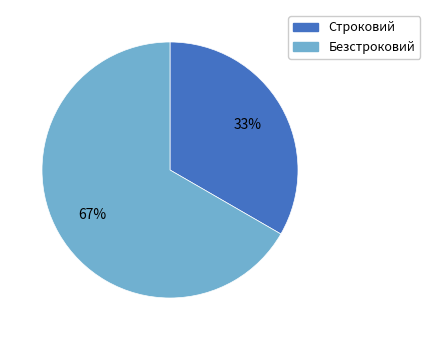

Which slice represents more than half of the pie?

Безстроковий